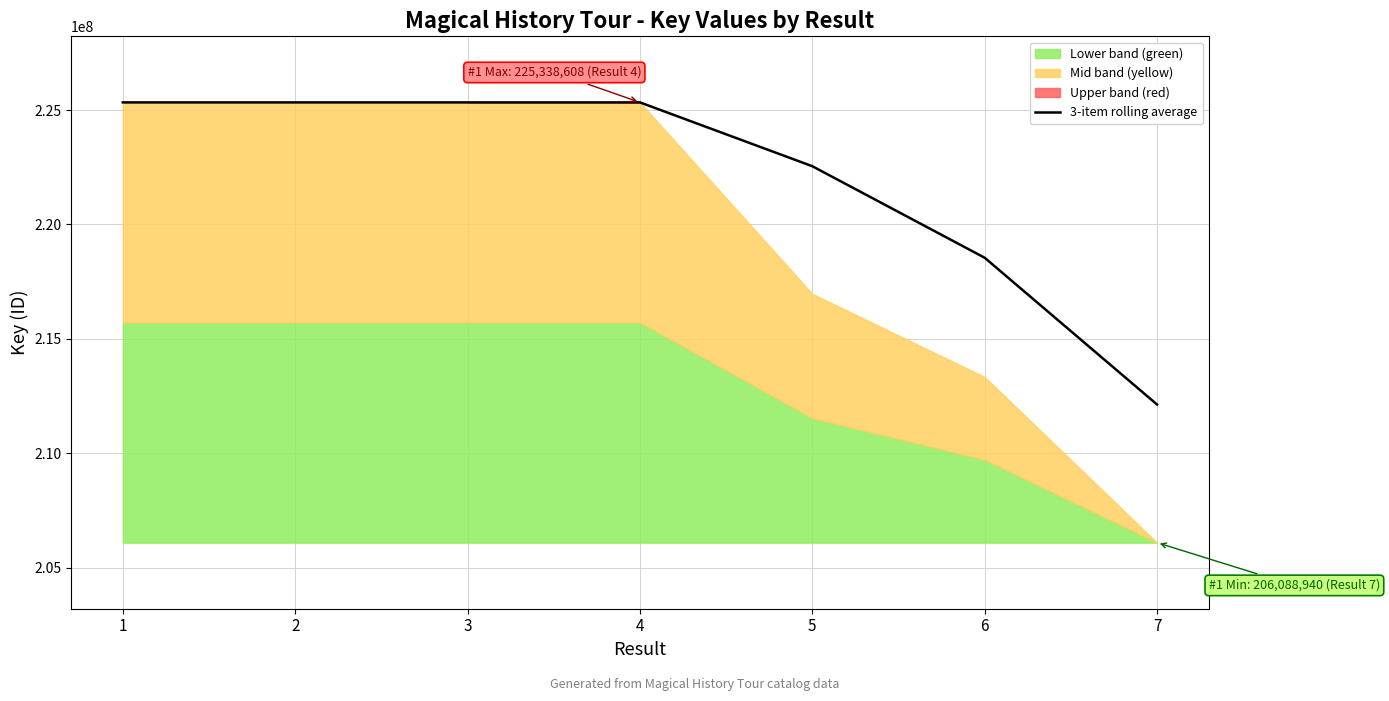

Where does the data first go above 225337489?

1